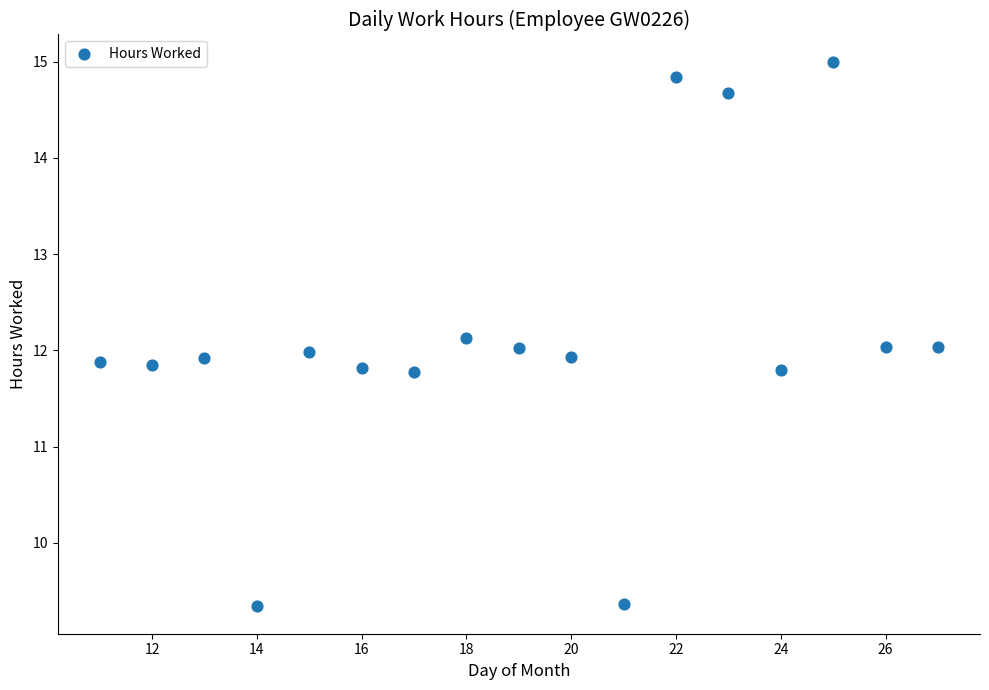

What is the range of X values (max minus min)?

16.0